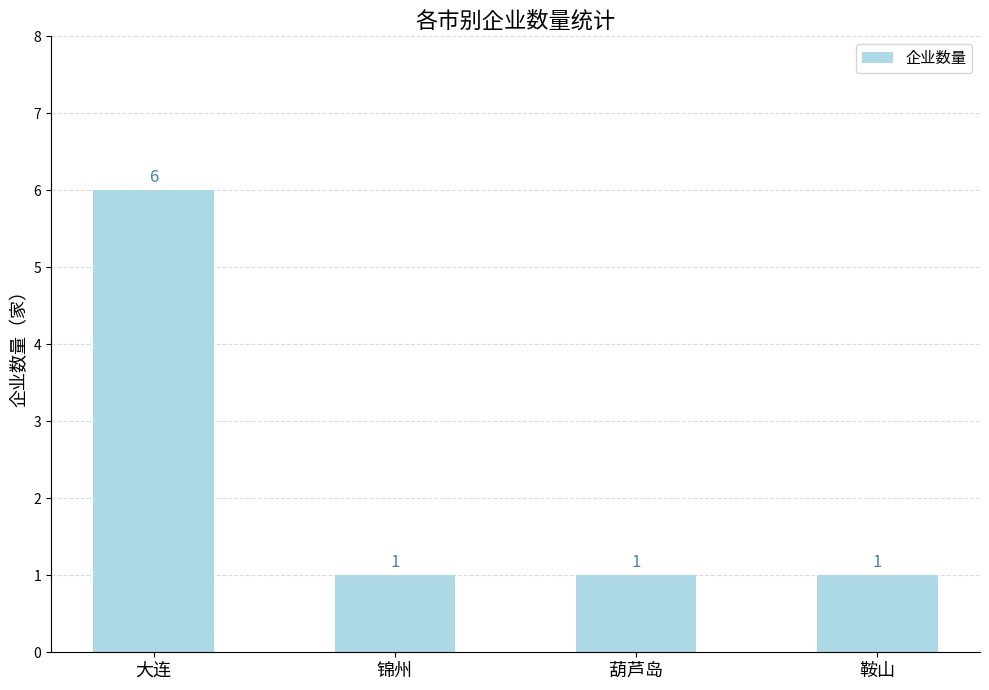

What is the label of the 4th bar from the left?

鞍山